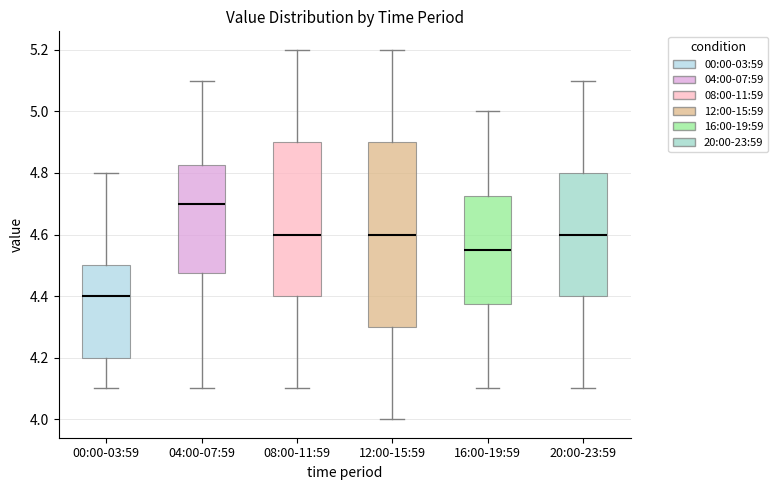

Reading left to right, read every box against the y-axis: the position of its median line, the range the box covers, and the ends of its whiskers. The values are not printed on the chart, so give them approximately, as read against the axis.

00:00-03:59: median 4.40, box 4.20 to 4.50, whiskers 4.10 to 4.80
04:00-07:59: median 4.70, box 4.48 to 4.82, whiskers 4.10 to 5.10
08:00-11:59: median 4.60, box 4.40 to 4.90, whiskers 4.10 to 5.20
12:00-15:59: median 4.60, box 4.30 to 4.90, whiskers 4.00 to 5.20
16:00-19:59: median 4.56, box 4.38 to 4.72, whiskers 4.10 to 5.00
20:00-23:59: median 4.60, box 4.40 to 4.80, whiskers 4.10 to 5.10